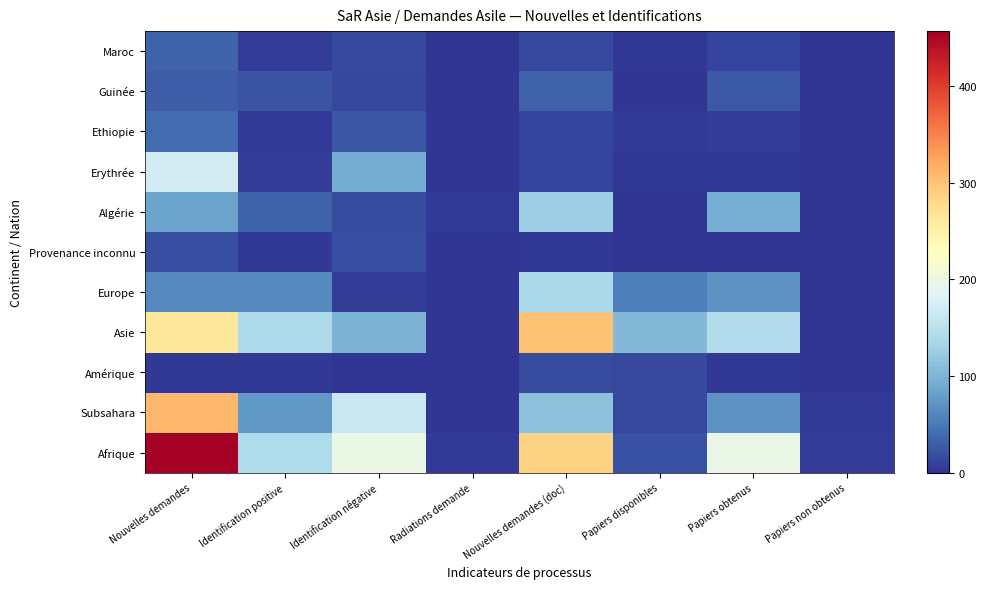

Is the value of Provenance inconnu at Papiers non obtenus greater than the value of Guinée at Papiers non obtenus?

No